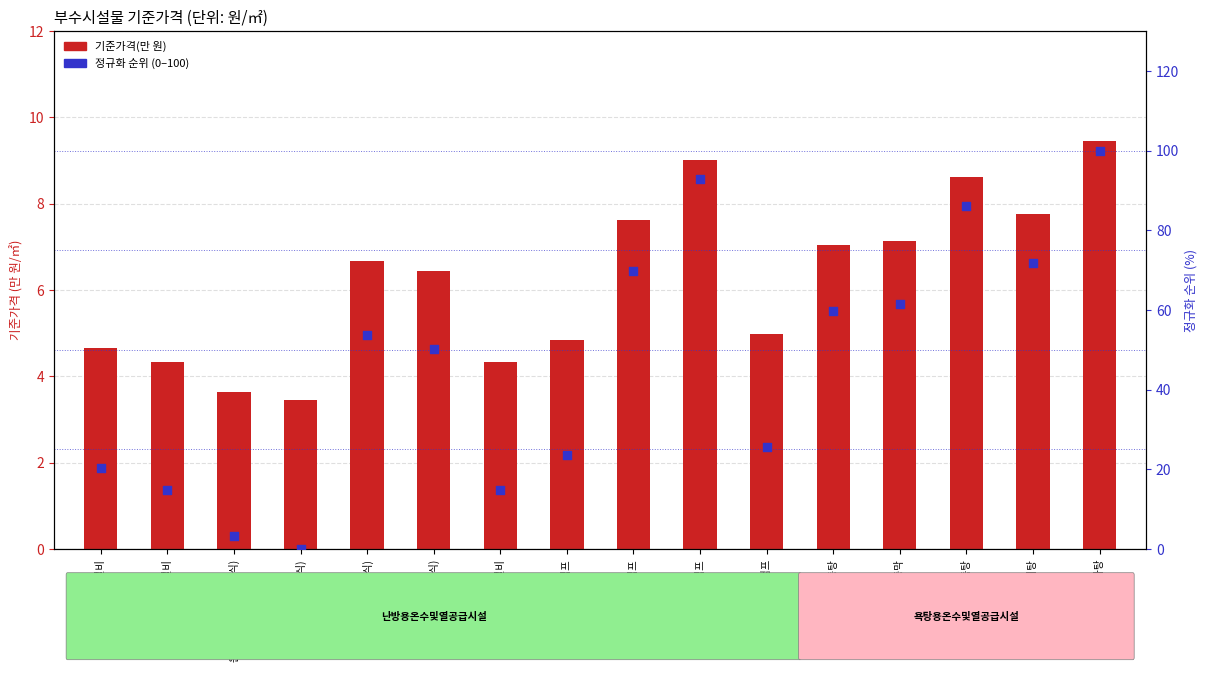

What is the total value across all series at 가족탕?

94.6